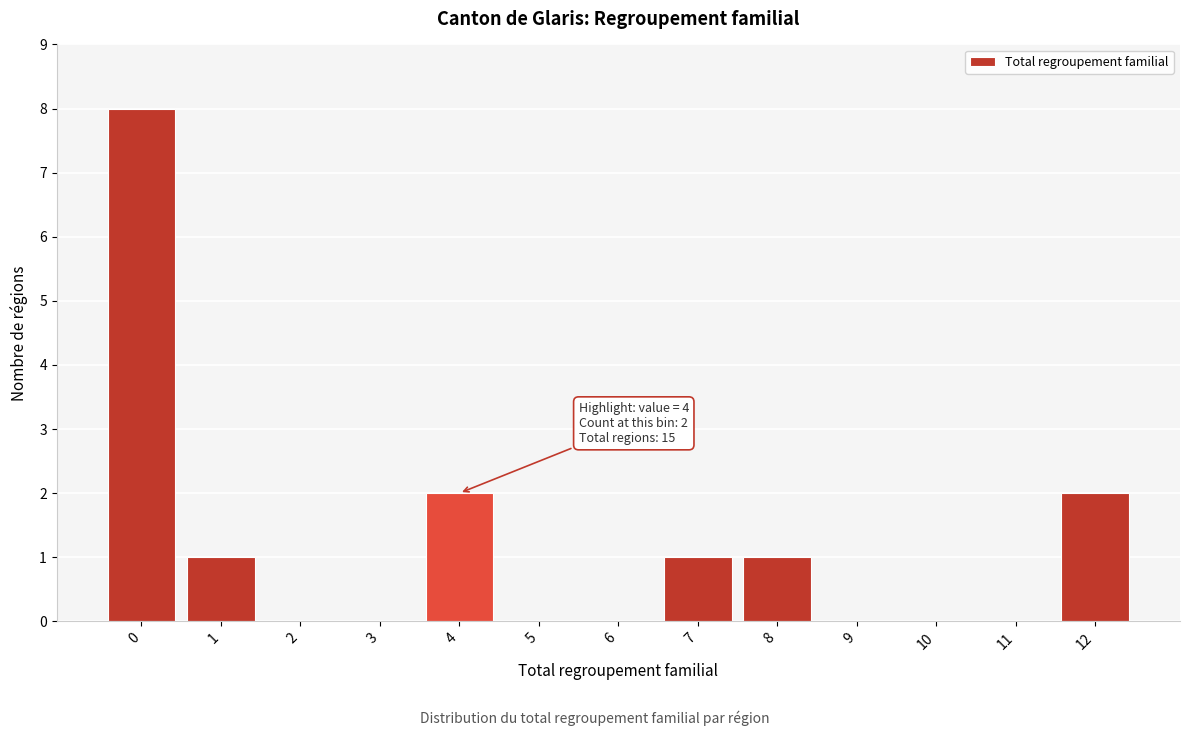

Reading left to right, transcribe all the data shown in this chart.

0=8	1=1	2=0	3=0	4=2	5=0	6=0	7=1	8=1	9=0	10=0	11=0	12=2